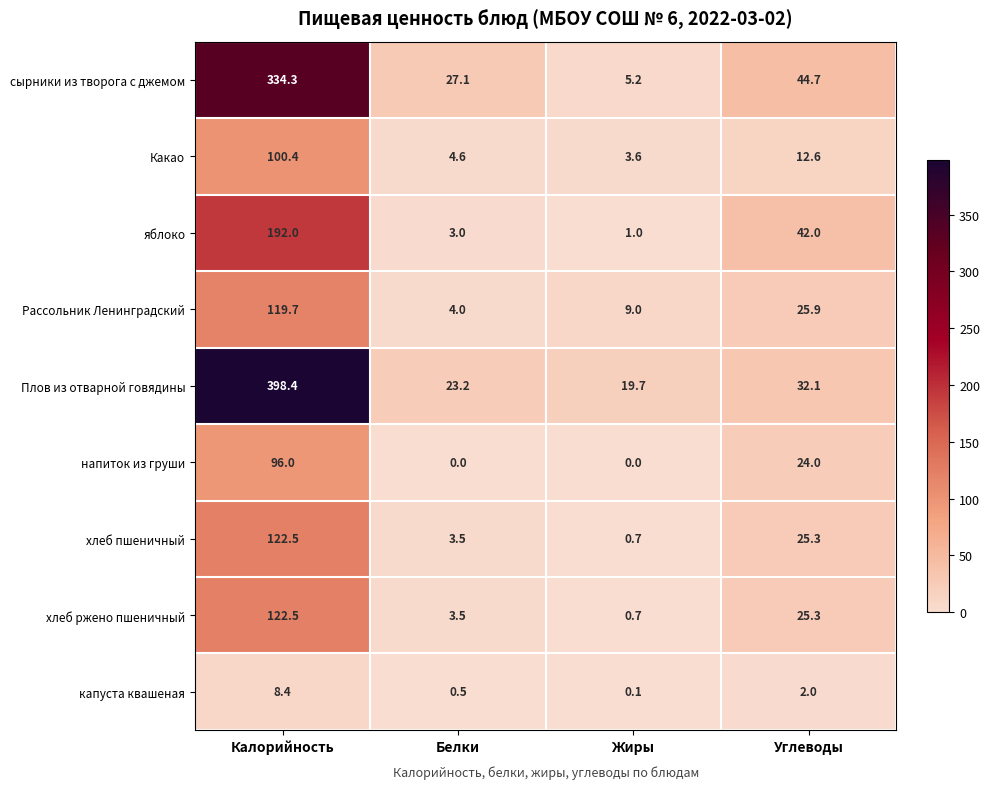

What is the average value of the хлеб ржено пшеничный series?

38.0